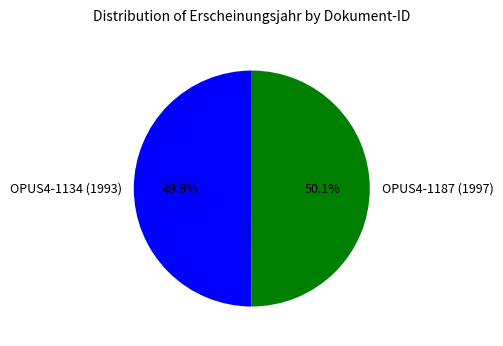

How much of the chart is everything except OPUS4-1134 (1993)?

50.1%